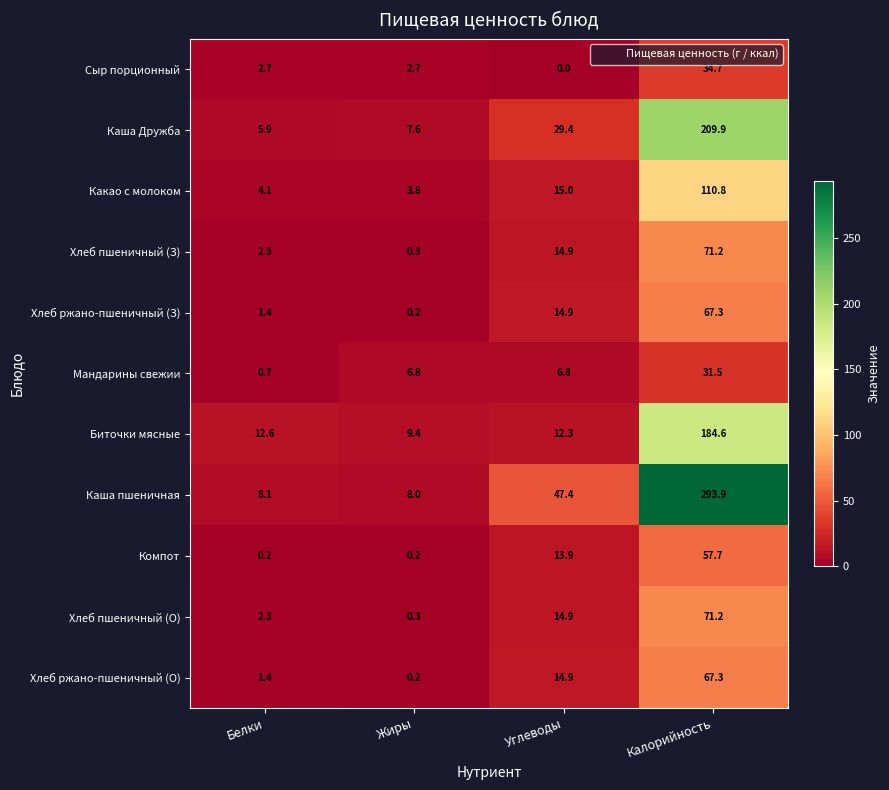

What is the average value of the Компот series?

18.0